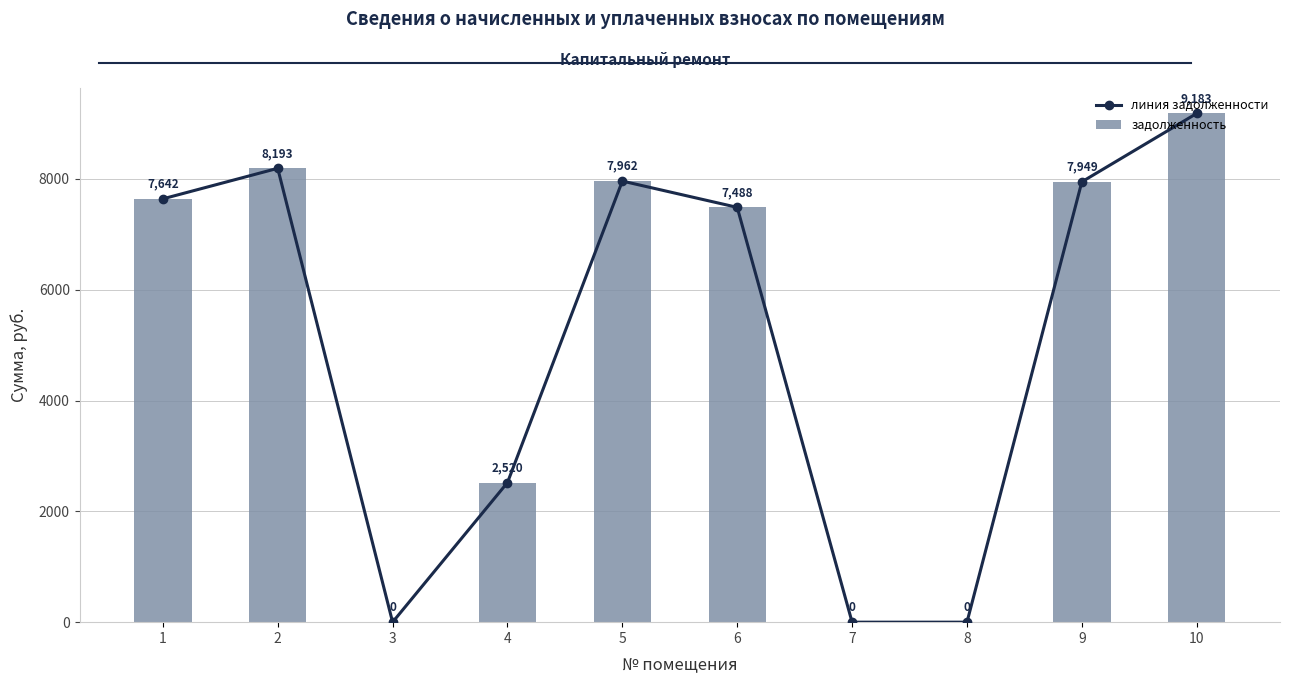

Which series has the largest total across all categories?

линия задолженности